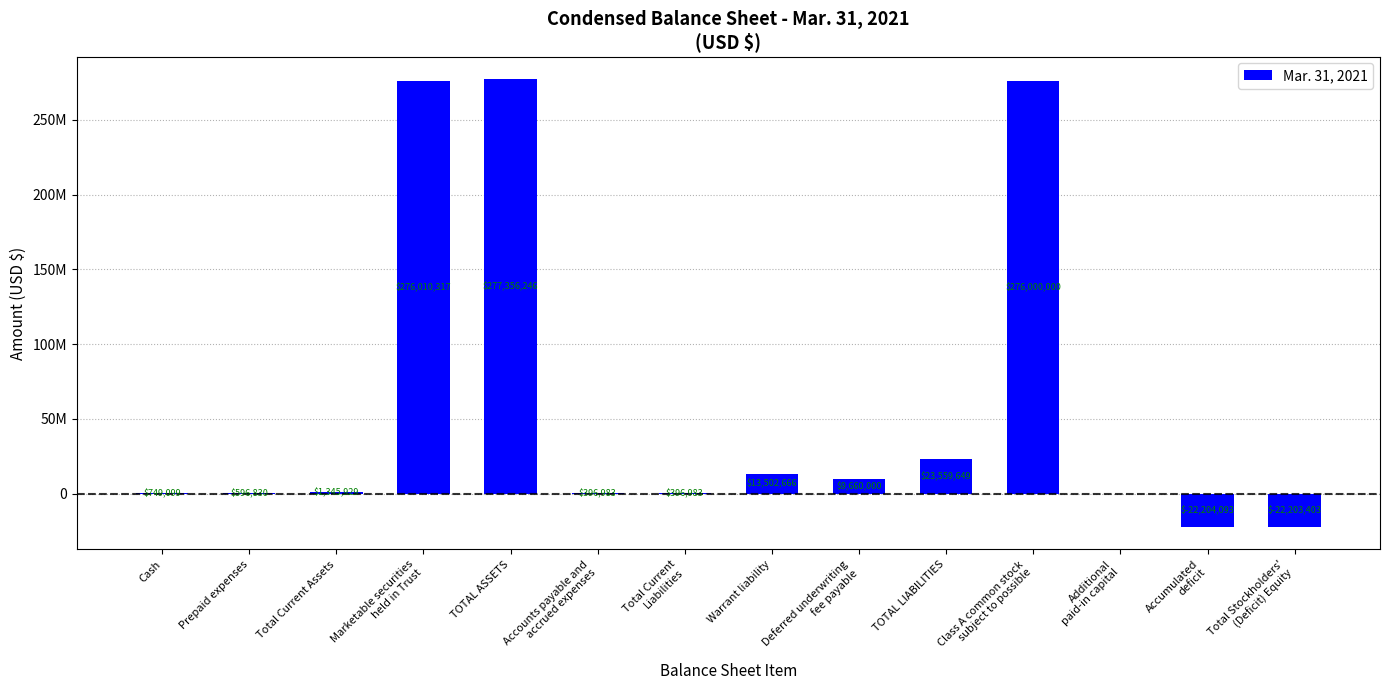

Reading left to right, what are all the values shown in this chart?

Cash=749099	Prepaid expenses=596830	Total Current Assets=1345929	Marketable securities
held in Trust=276010317	TOTAL ASSETS=277356246	Accounts payable and
accrued expenses=396983	Total Current
Liabilities=396983	Warrant liability=13502666	Deferred underwriting
fee payable=9660000	TOTAL LIABILITIES=23559649	Class A common stock
subject to possible=276000000	Additional
paid-in capital=0	Accumulated
deficit=-22204093	Total Stockholders'
(Deficit) Equity=-22203403